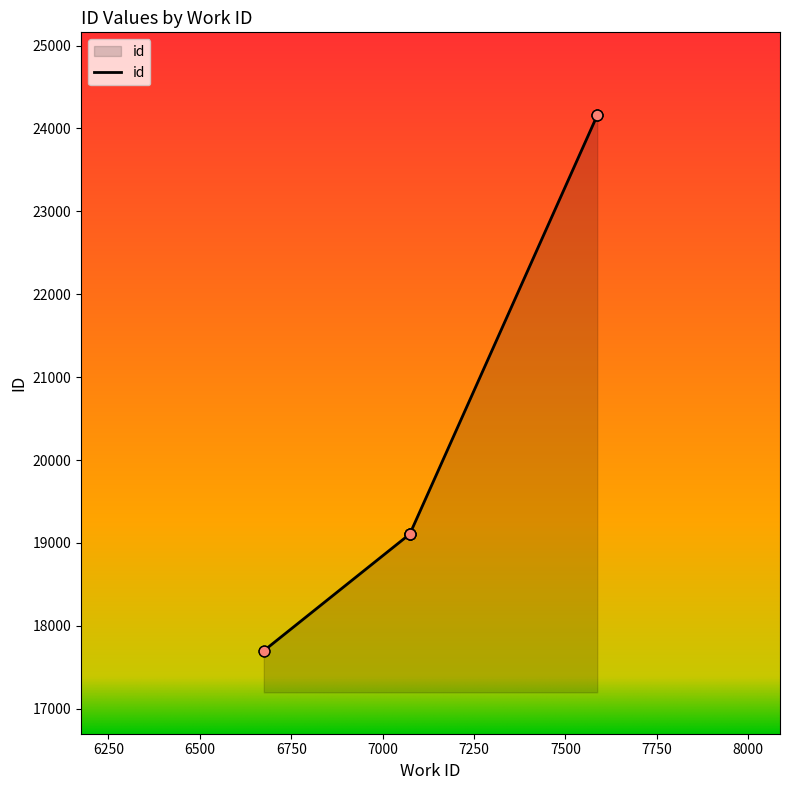

What is the change in value from 7075 to 7587?

+5047